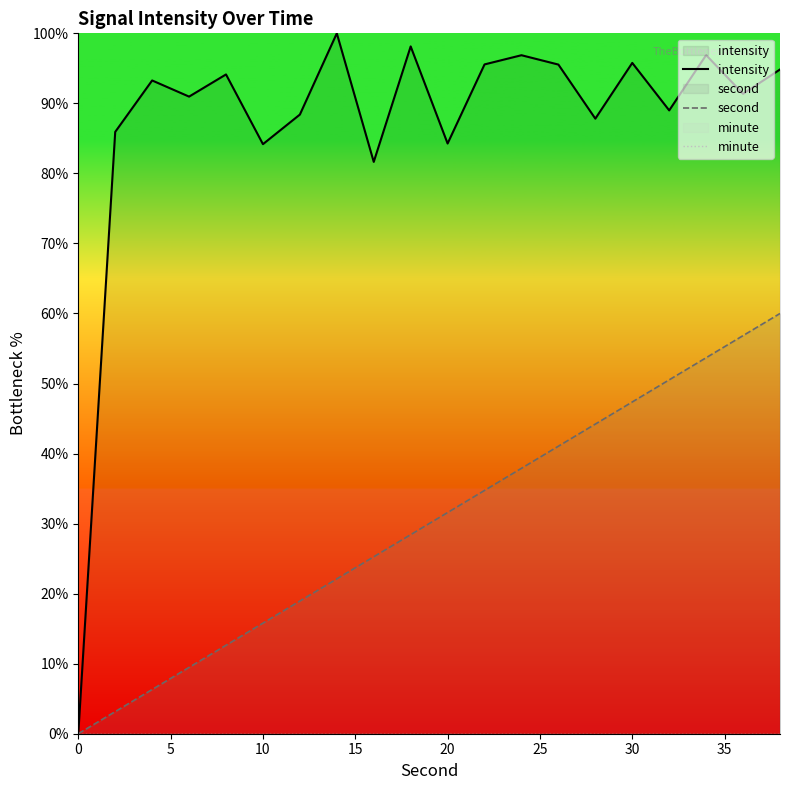

What is the maximum value for second?

60.0